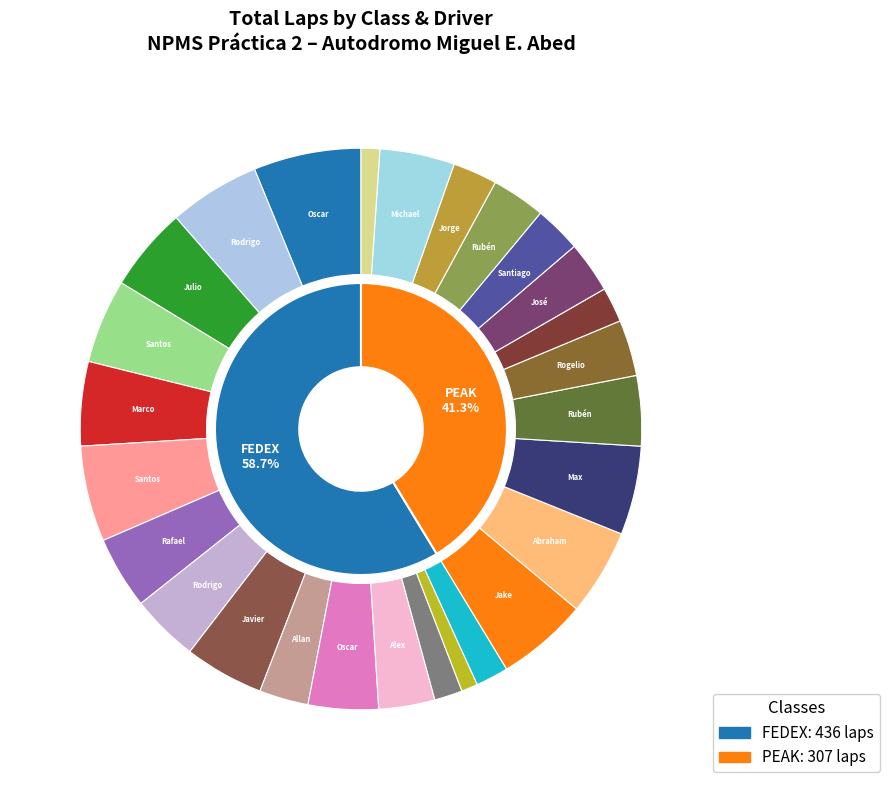

How many segments does this pie chart have?

3